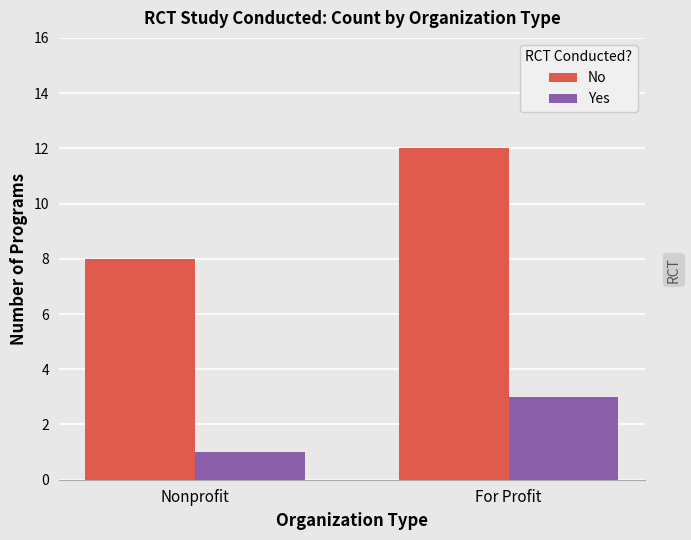

List the labels in order of No value, smallest first.

Nonprofit, For Profit